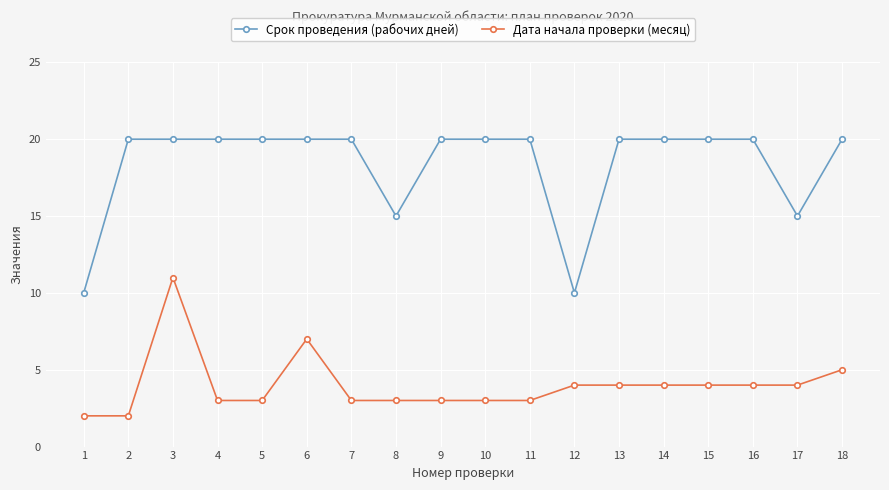

Which series has the widest spread of values?

Срок проведения (рабочих дней)